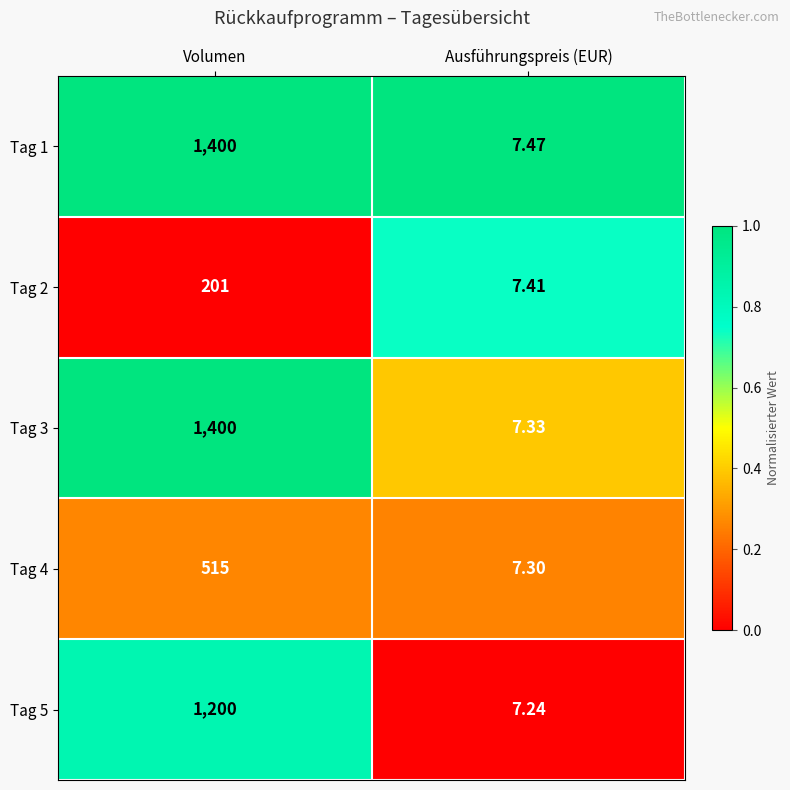

Which category has the highest value in the Tag 4 series?

Volumen